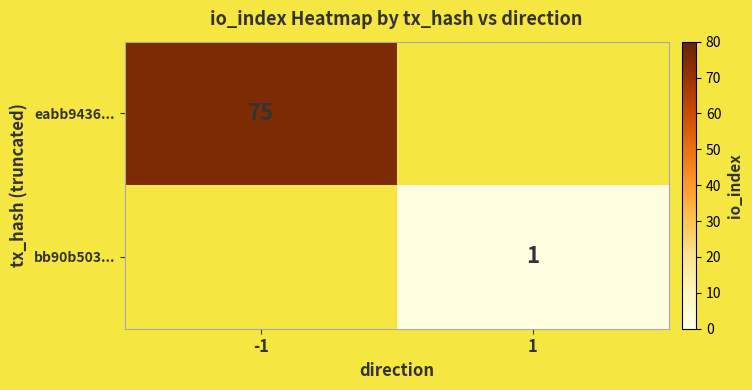

Count the number of categories in the chart.

2